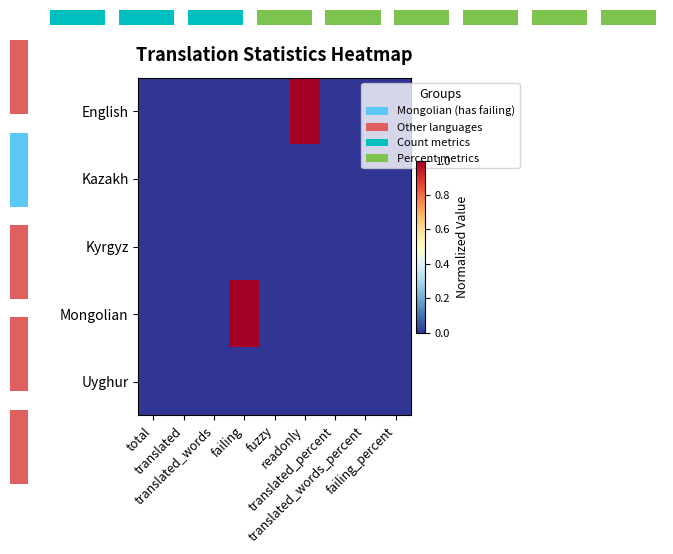

At which label does Kazakh reach its peak?

total